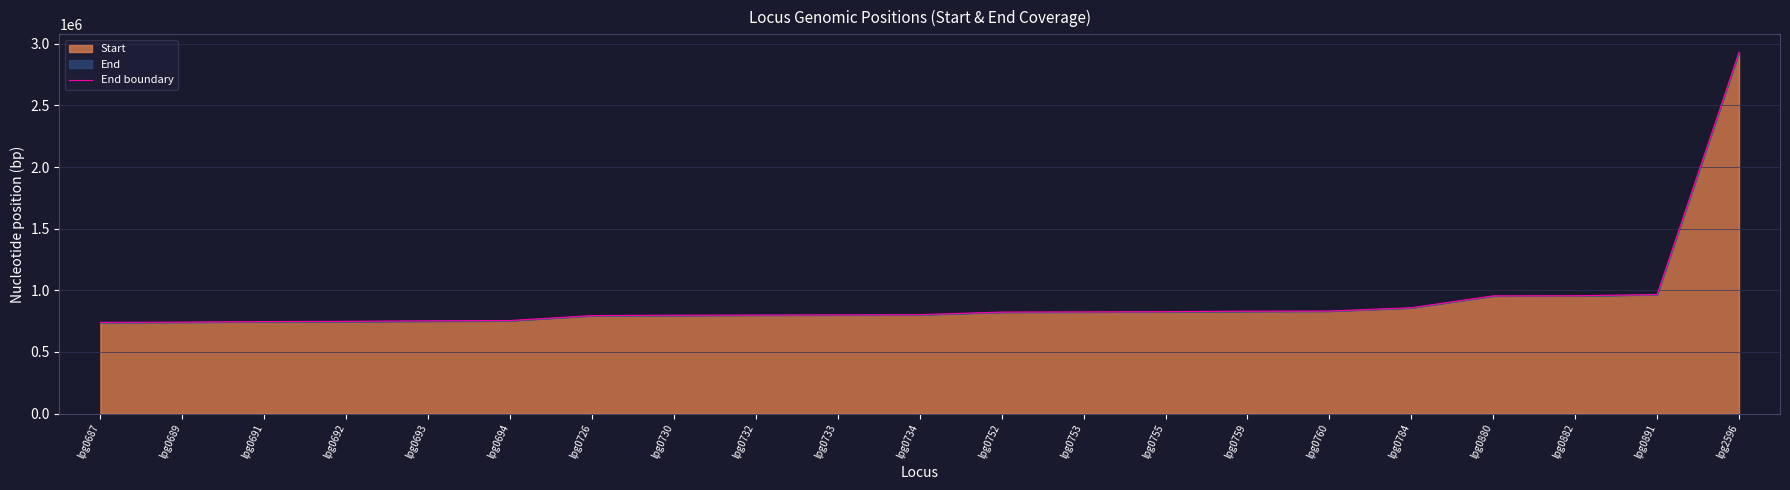

What is the difference between the values at lpg0733 and lpg2596?

2128626